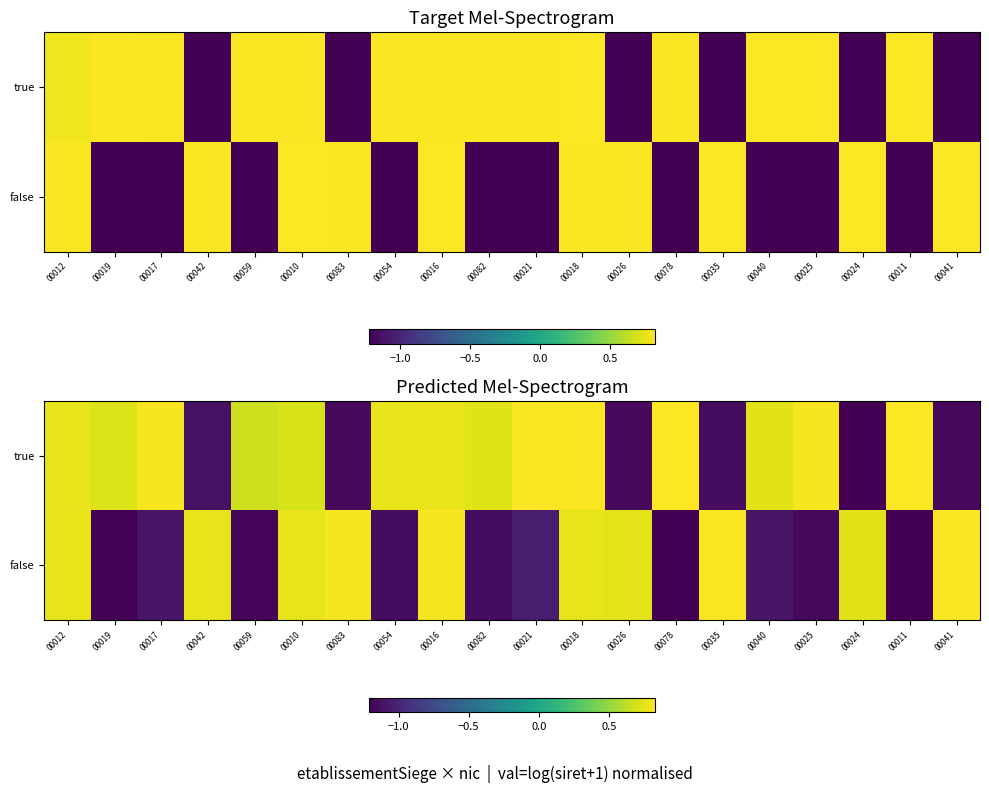

At which label does true reach its peak?

00078